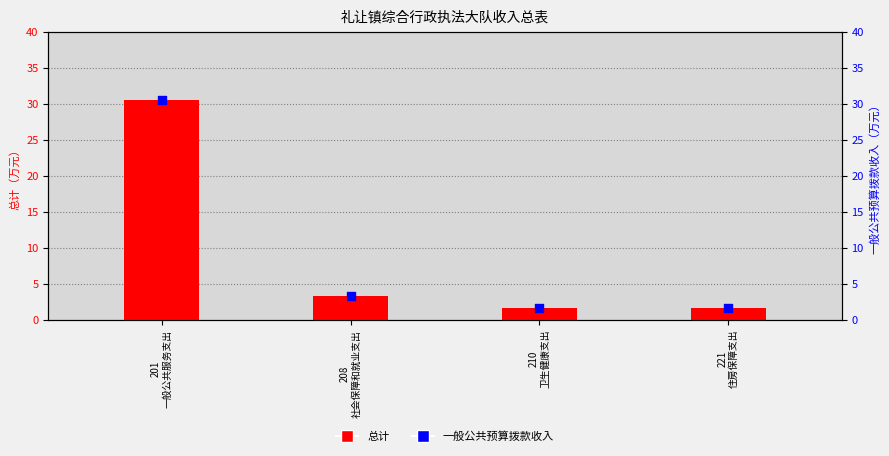

Which series contains the lowest Y value?

总计